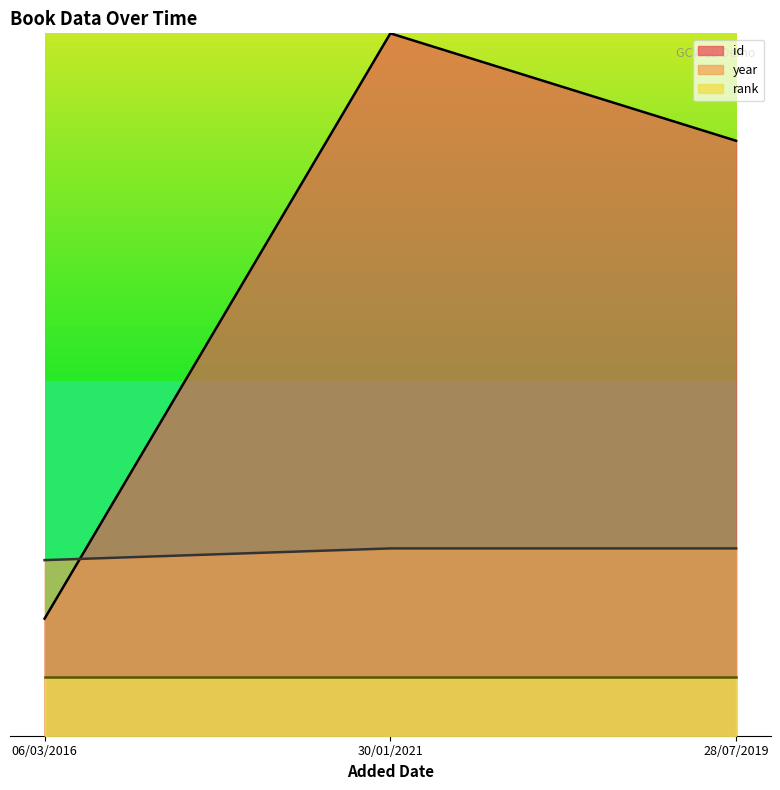

The year series shows 160.0 at 30/01/2021. True or false?

True